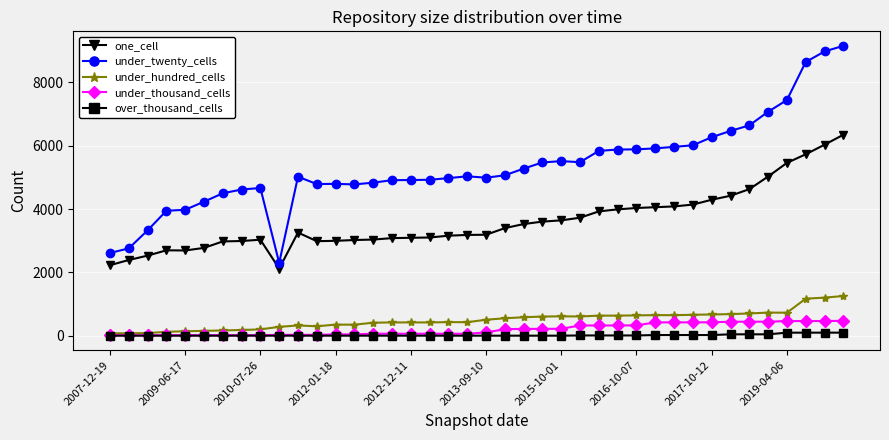

What is the maximum value for over_thousand_cells?

96